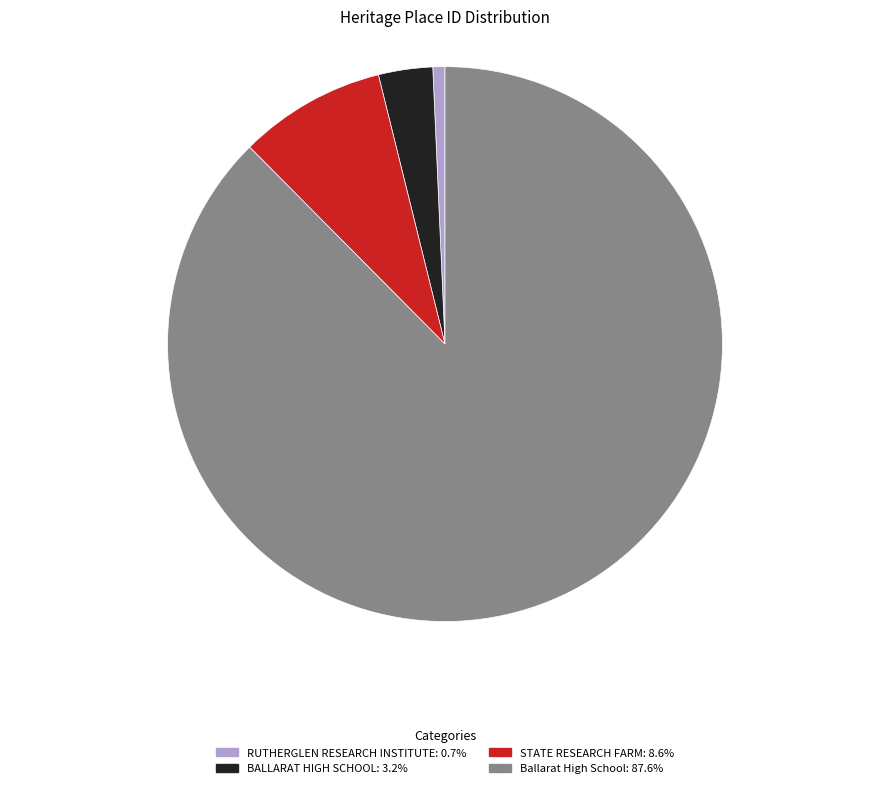

What is the majority slice?

Ballarat High School